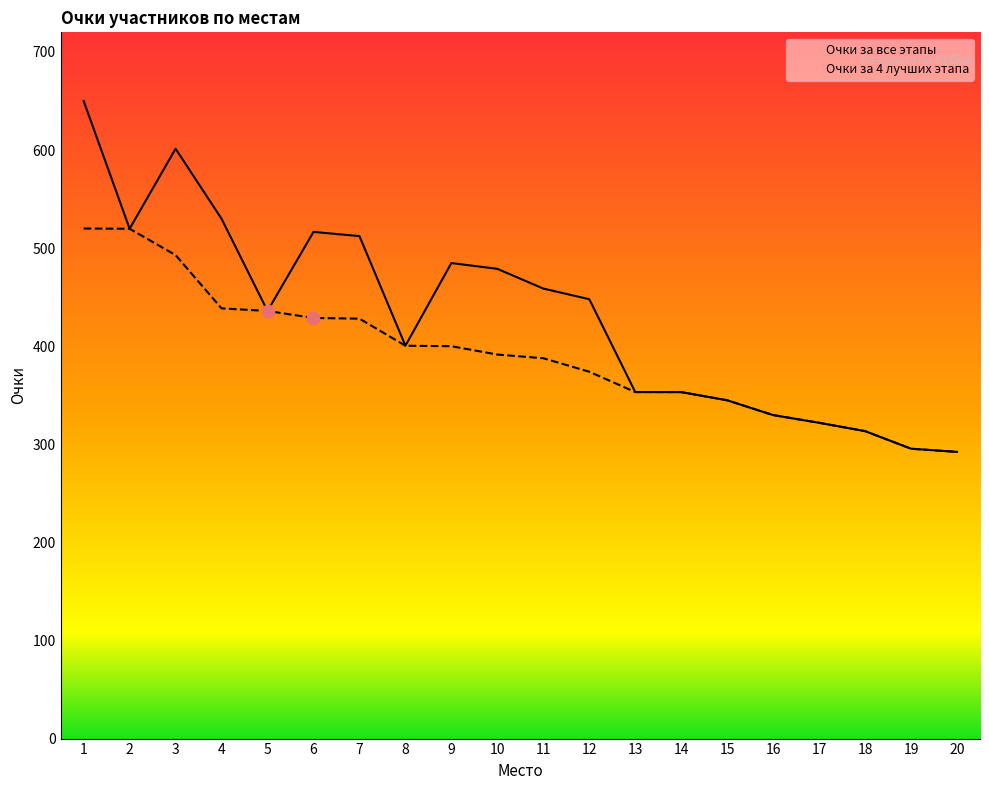

Which series has the largest total across all categories?

Очки за все этапы